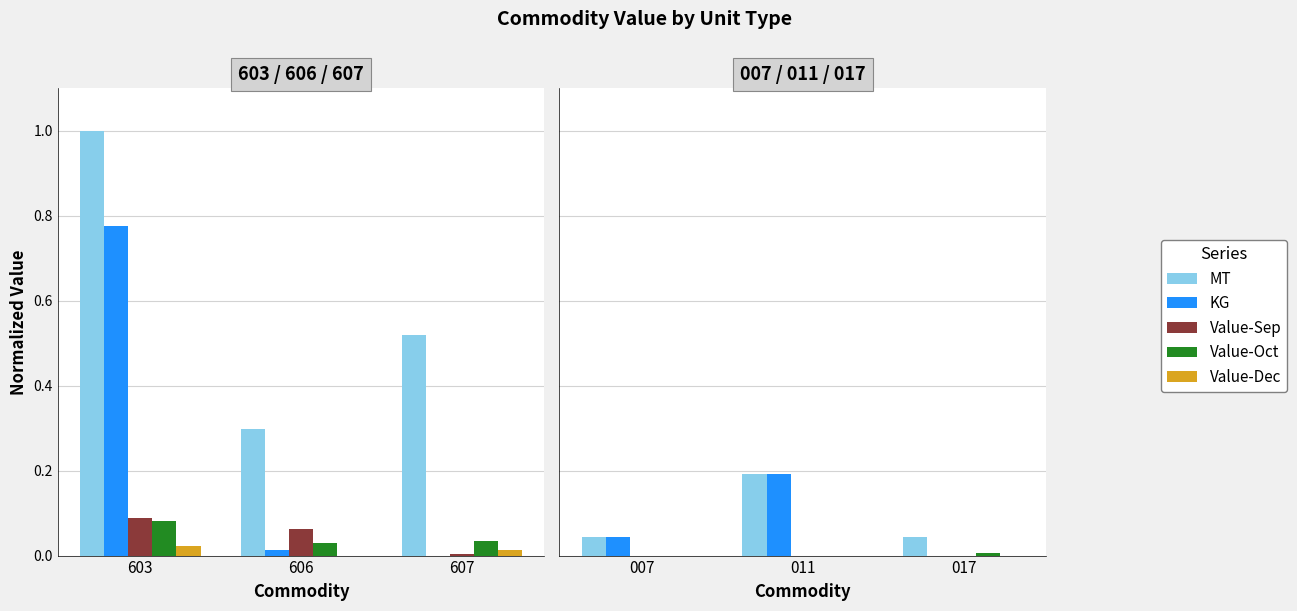

What are all the series names shown in the legend?

MT, KG, Value-Sep, Value-Oct, Value-Dec